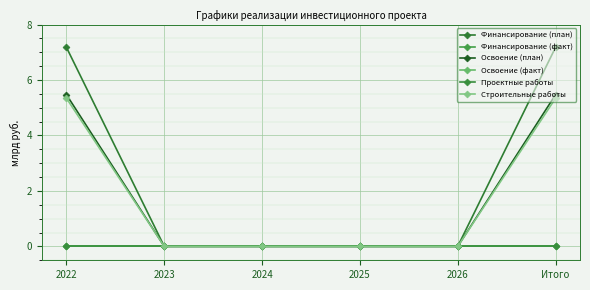

Which series changed the most between 2024 and Итого?

Финансирование (план)